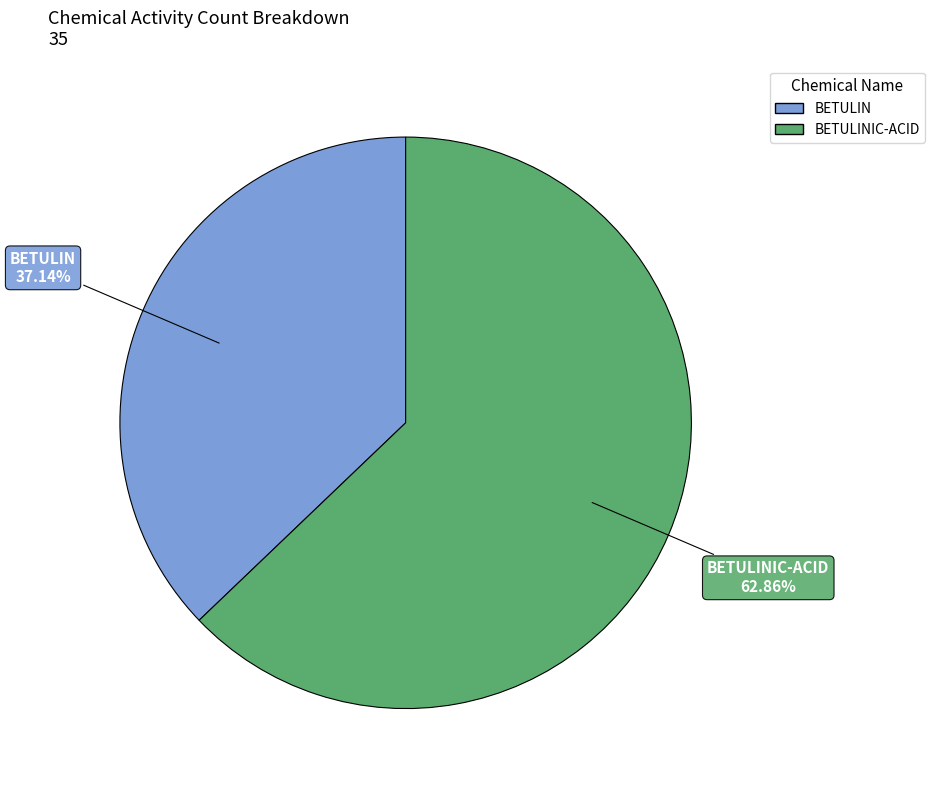

To the nearest percent, what is the average slice percentage?

50%